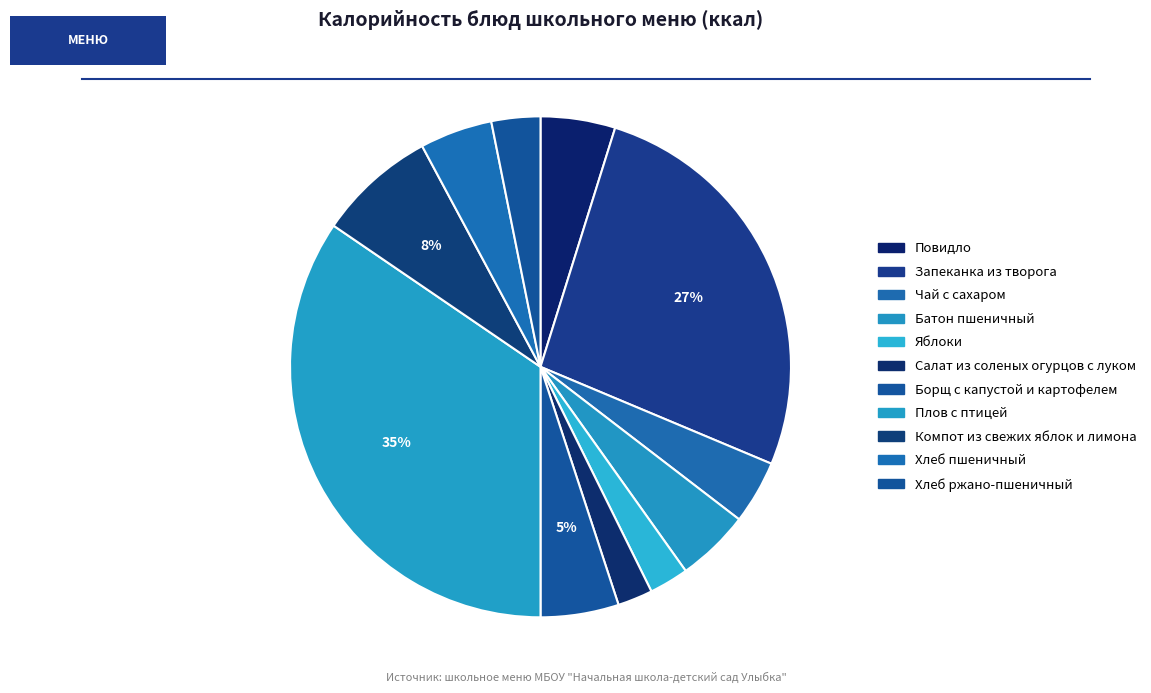

What is the change in value from Яблоки to Хлеб ржано-пшеничный?

+9.1